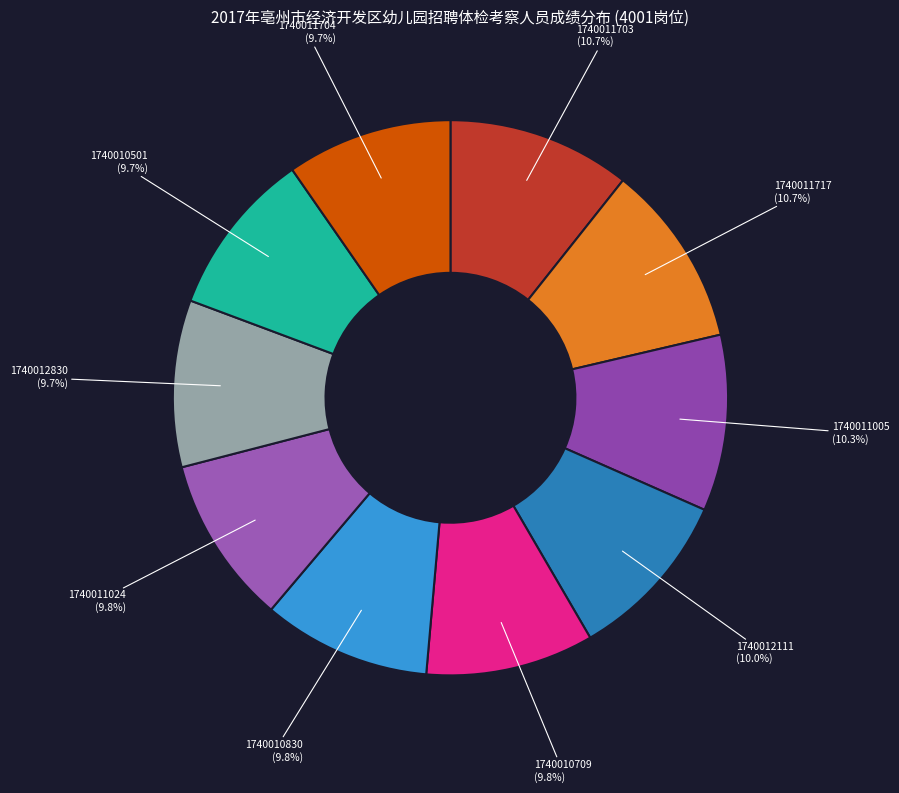

How many segments does this pie chart have?

10